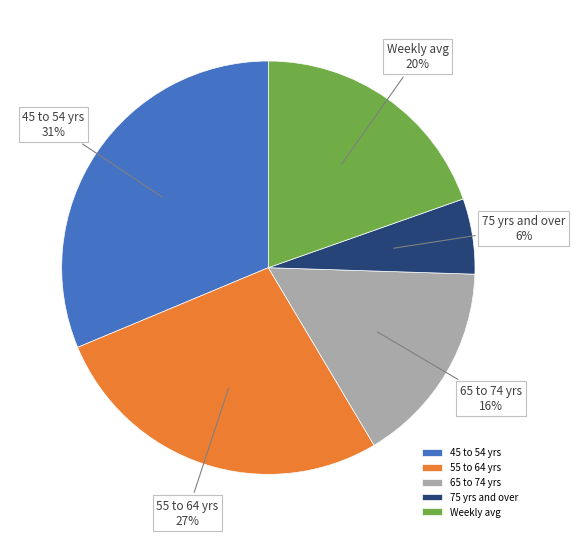

To the nearest percent, what portion does 45 to 54 yrs represent?

31%